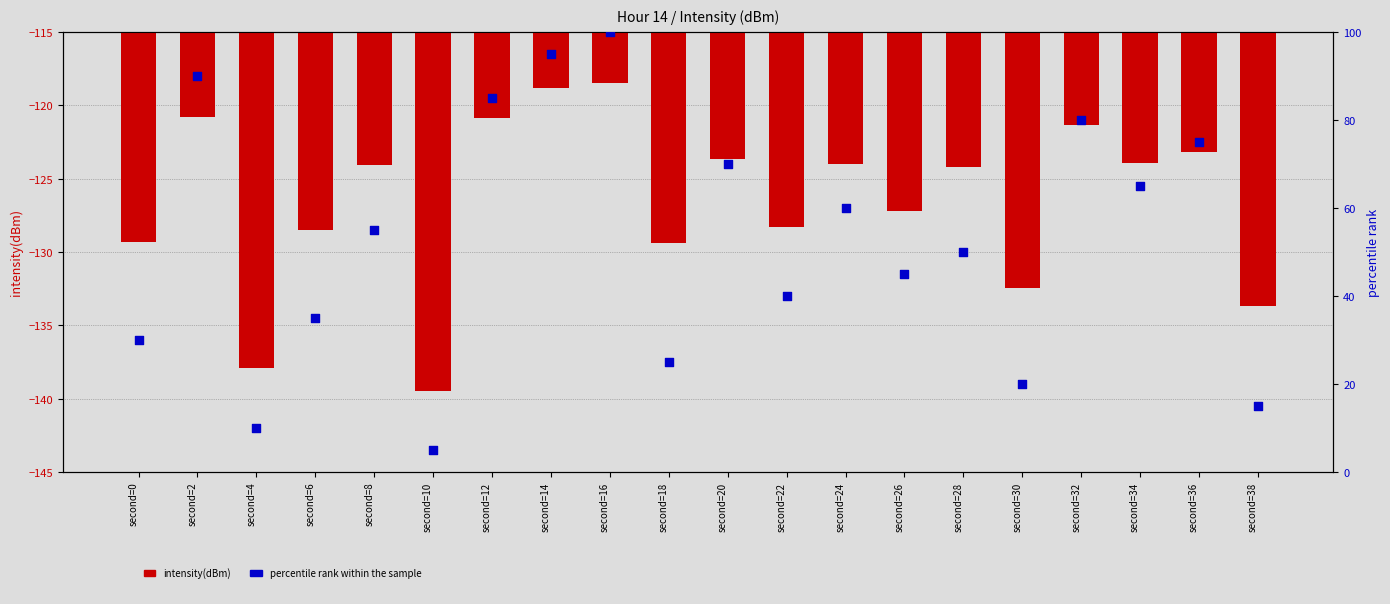

At which category is the sum across all series the highest?

second=16